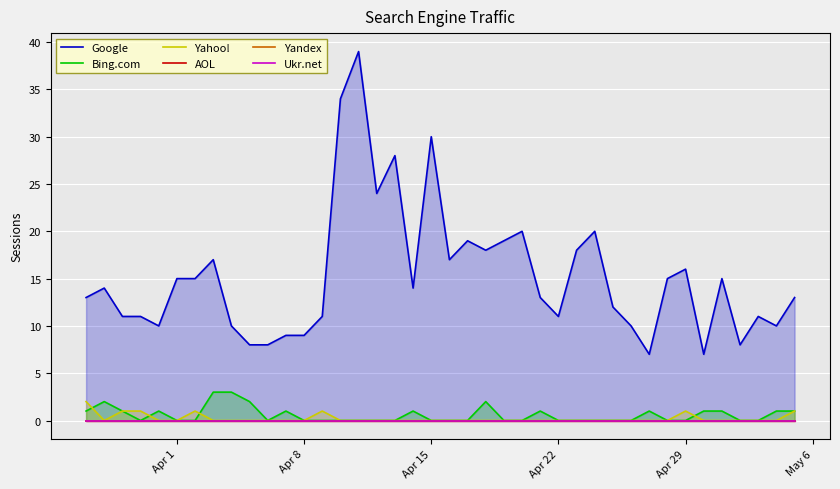

How many interior local peaks does the Google series have?

11